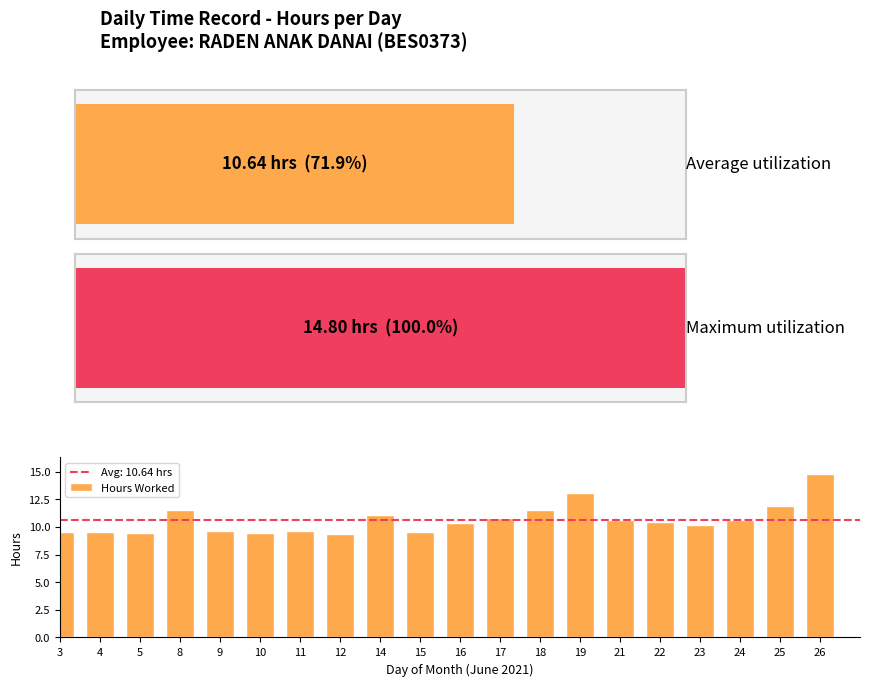

What is the change in value from 14 to 21?

-0.5